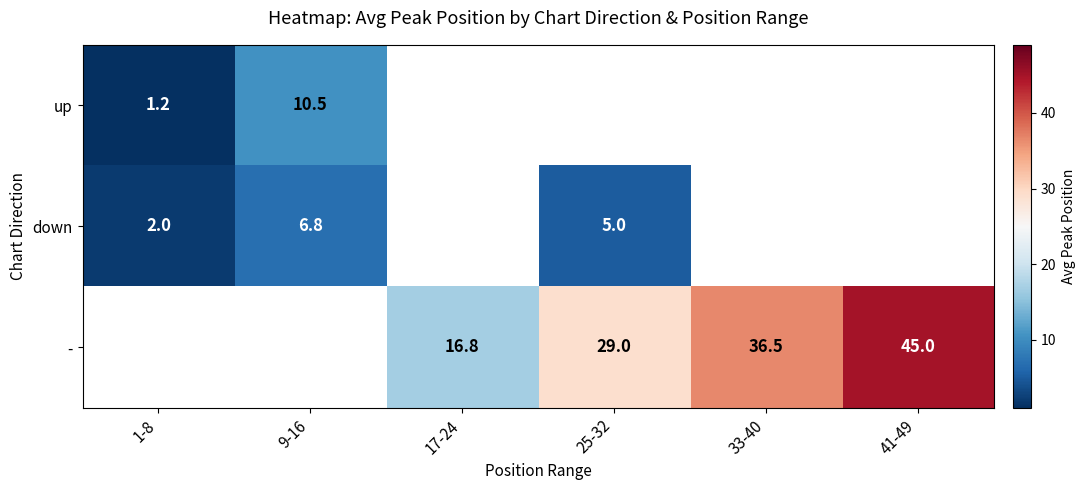

How many categories are shown in the chart?

6